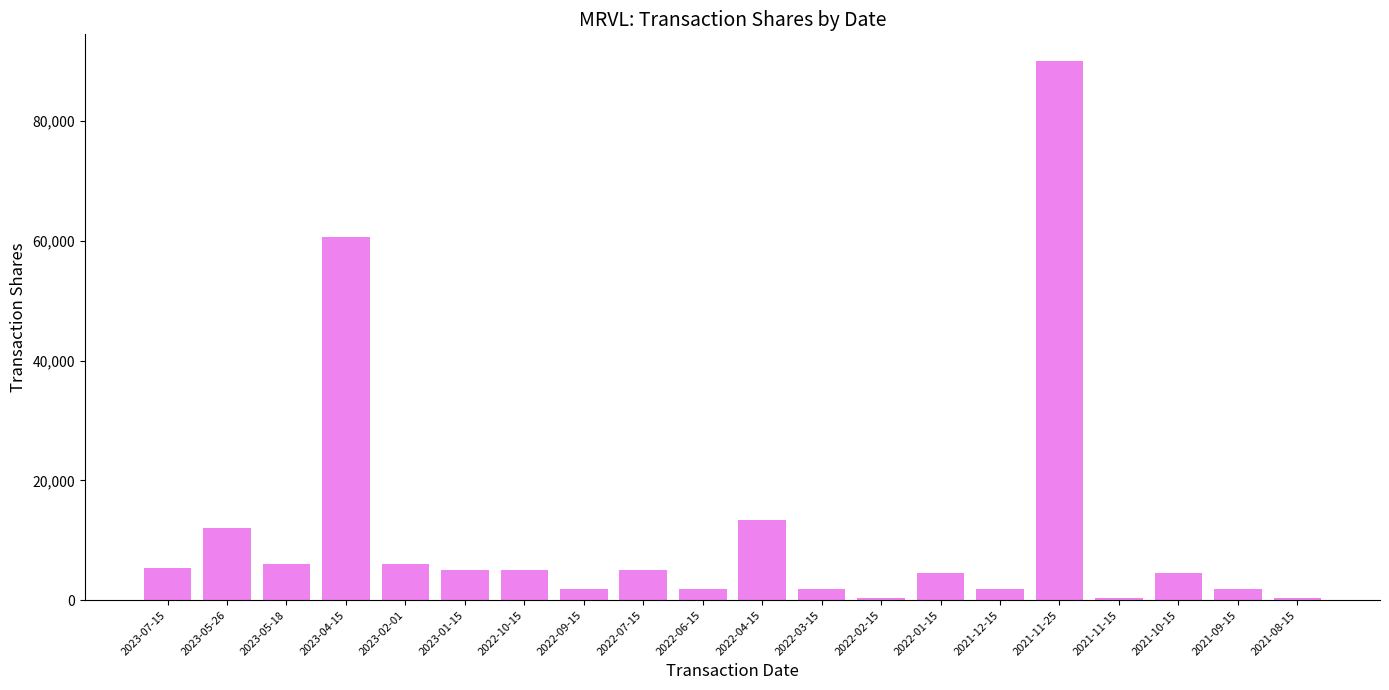

How many series are shown in this chart?

1